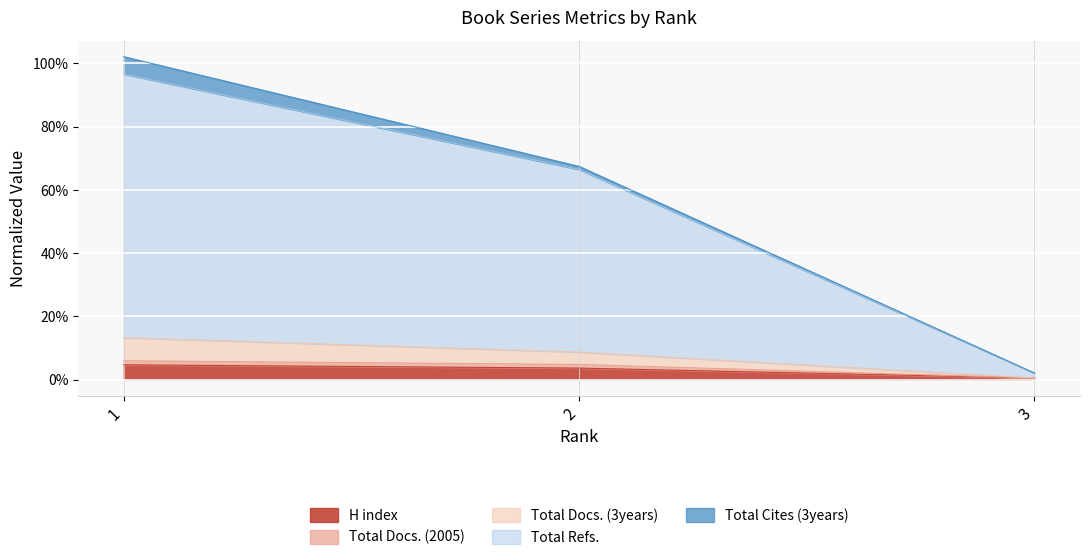

Does the chart display data point markers on the line(s)?

No